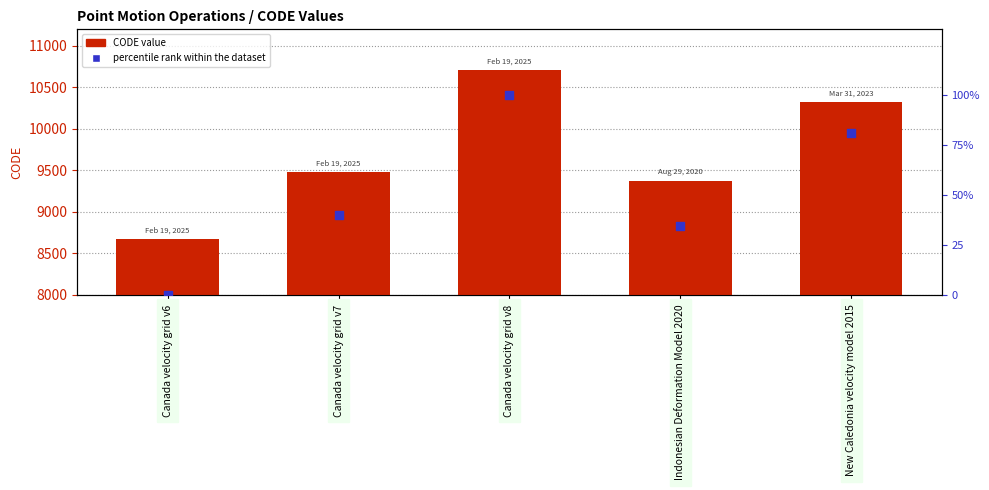

Which series has the largest Y range (max minus min)?

CODE